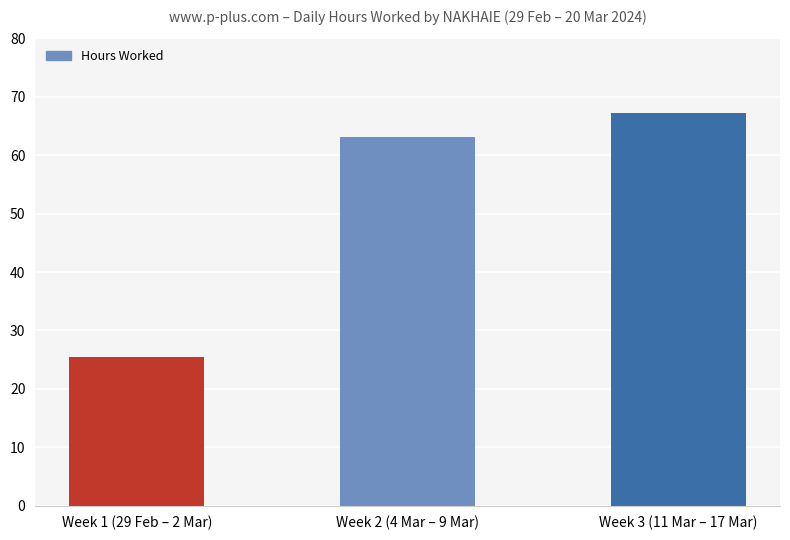

List the labels in order of value, smallest first.

Week 1 (29 Feb – 2 Mar), Week 2 (4 Mar – 9 Mar), Week 3 (11 Mar – 17 Mar)